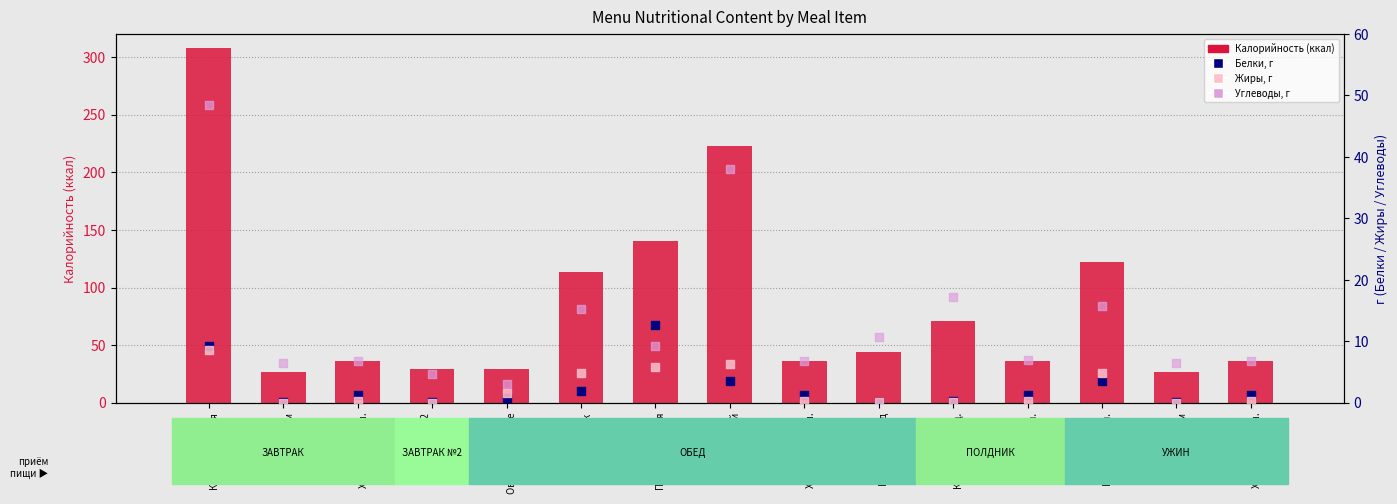

What are all the series names shown in the legend?

Калорийность, Белки, Жиры, Углеводы